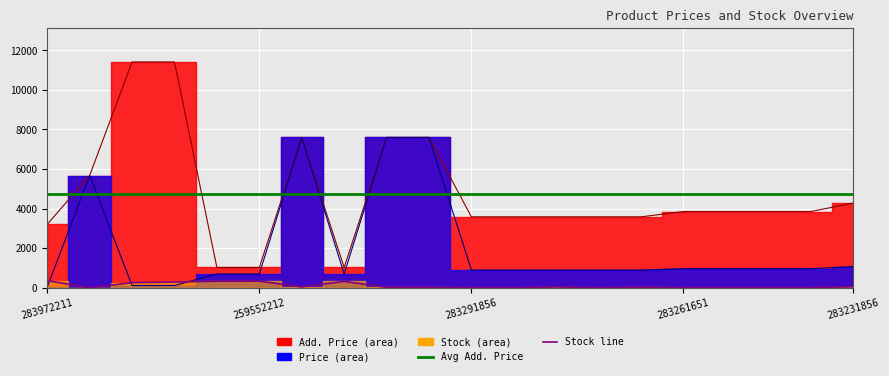

Rank the series by their average value, from lowest to highest.

Stock, Price, Add. Price